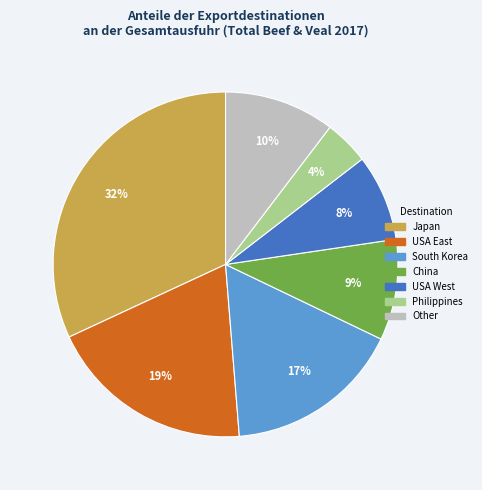

Is there any slice that represents more than half of the pie?

No